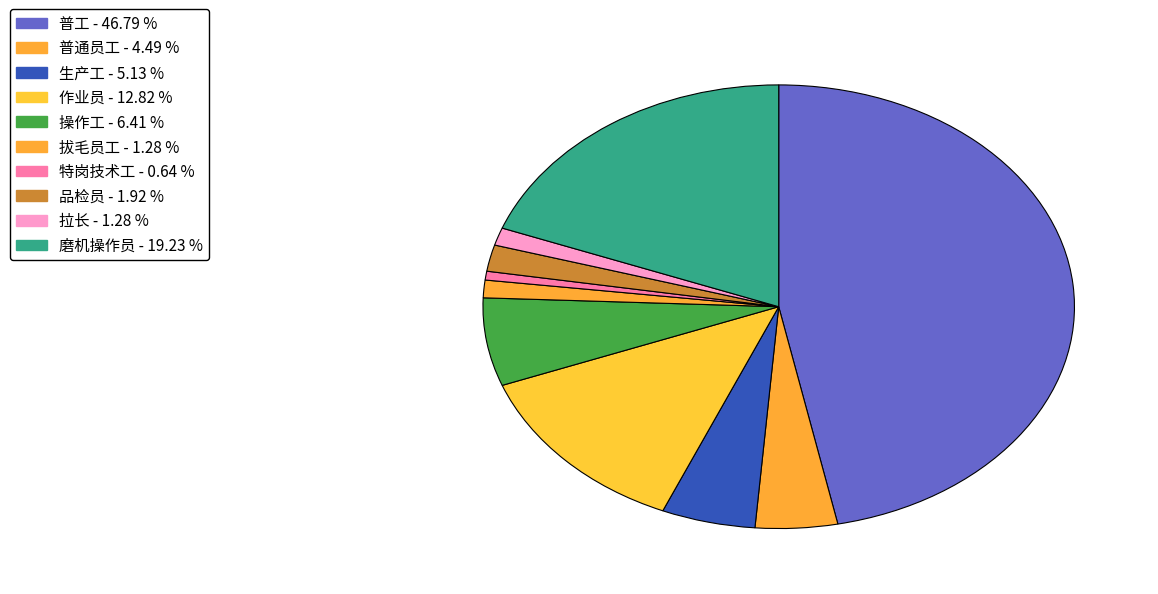

Does any single category account for the majority?

No